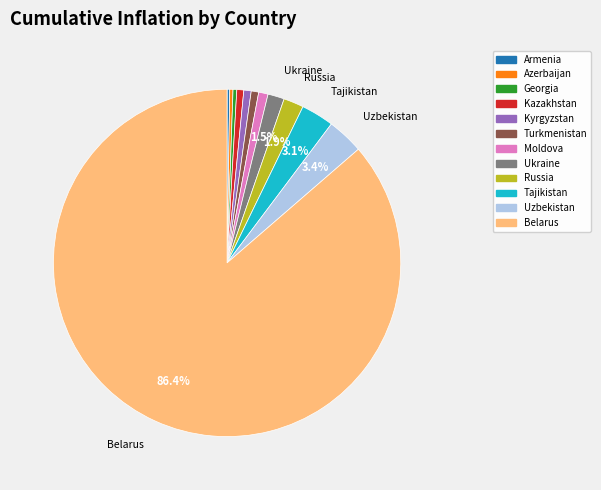

To the nearest percent, what is the difference between the Tajikistan and Azerbaijan slice percentages?

3%